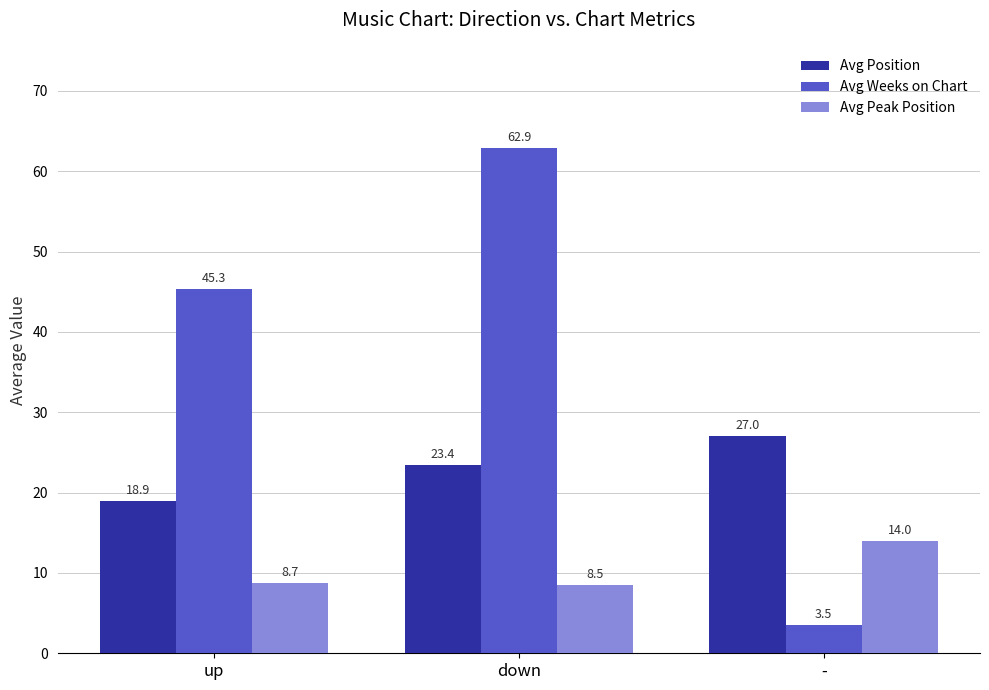

How many groups of bars are there?

3